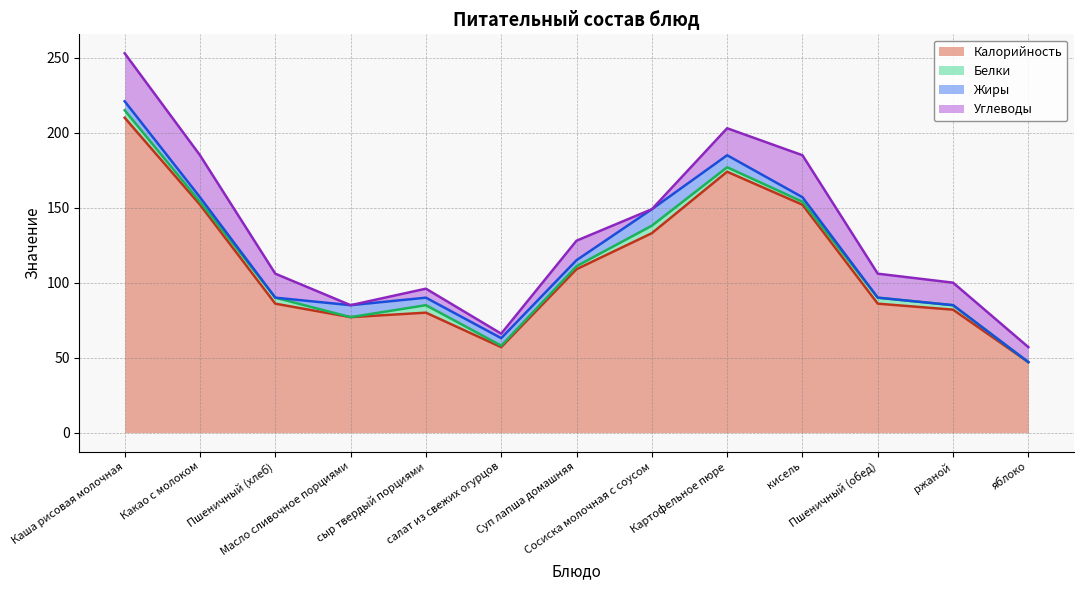

Reading left to right, what are all the values shown in this chart?

Калорийность: Каша рисовая молочная=210	Какао с молоком=152	Пшеничный (хлеб)=86	Масло сливочное порциями=77	сыр твердый порциями=80	салат из свежих огурцов=57	Суп лапша домашняя=109	Сосиска молочная с соусом=133	Картофельное пюре=174	кисель=152	Пшеничный (обед)=86	ржаной=82	яблоко=47
Белки: Каша рисовая молочная=5	Какао с молоком=2	Пшеничный (хлеб)=4	Масло сливочное порциями=0	сыр твердый порциями=5	салат из свежих огурцов=1	Суп лапша домашняя=2	Сосиска молочная с соусом=5	Картофельное пюре=3	кисель=2	Пшеничный (обед)=4	ржаной=3	яблоко=0
Жиры: Каша рисовая молочная=6	Какао с молоком=3	Пшеничный (хлеб)=0	Масло сливочное порциями=8	сыр твердый порциями=5	салат из свежих огурцов=5	Суп лапша домашняя=4	Сосиска молочная с соусом=11	Картофельное пюре=8	кисель=3	Пшеничный (обед)=0	ржаной=0	яблоко=0
Углеводы: Каша рисовая молочная=32	Какао с молоком=28	Пшеничный (хлеб)=16	Масло сливочное порциями=0	сыр твердый порциями=6	салат из свежих огурцов=3	Суп лапша домашняя=13	Сосиска молочная с соусом=0	Картофельное пюре=18	кисель=28	Пшеничный (обед)=16	ржаной=15	яблоко=10